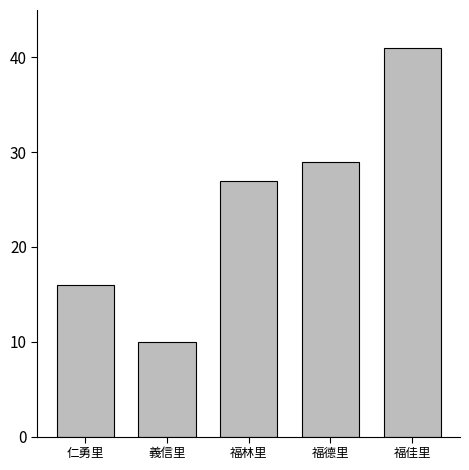

Is it true that the value at 福德里 is 29?

True